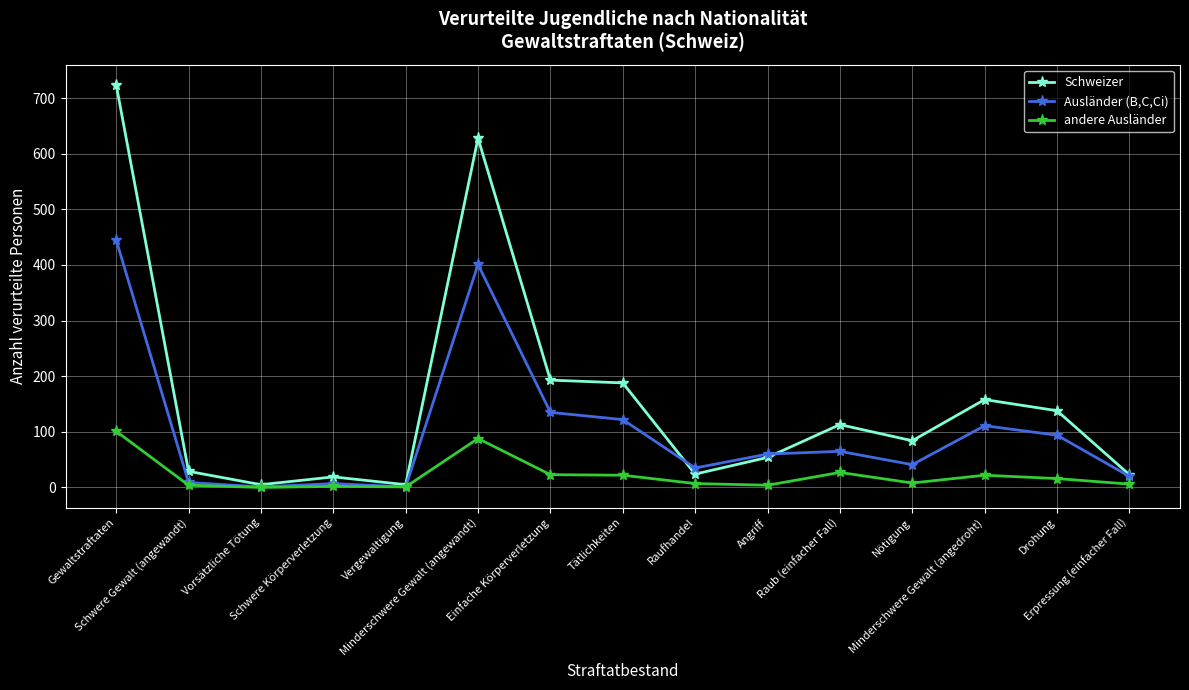

How many series are shown in this chart?

3